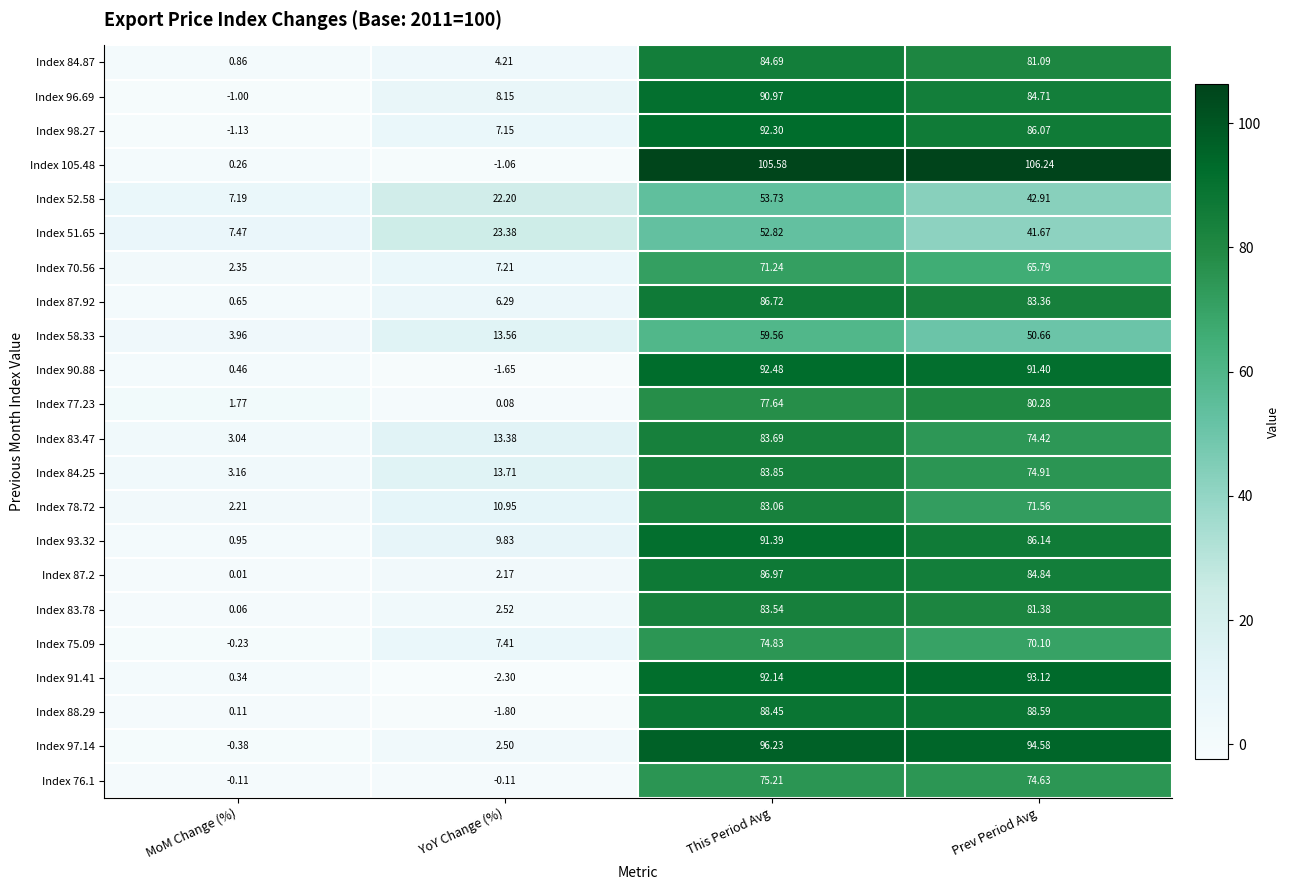

Which series has the largest total across all categories?

Index 105.48